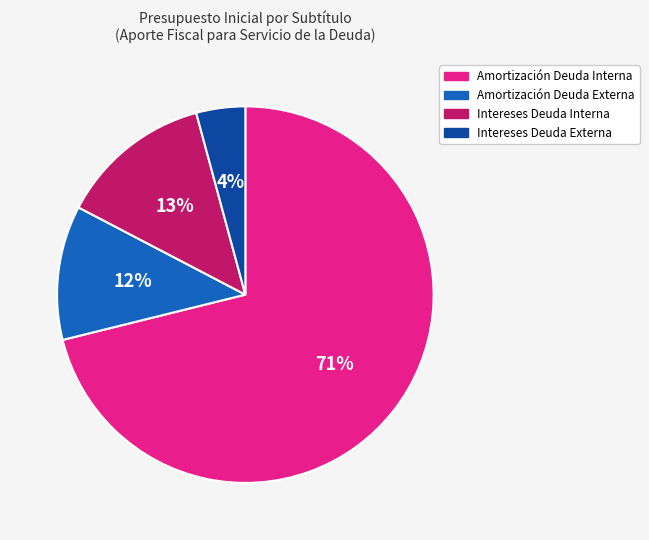

Combined, do Intereses Deuda Externa and Amortización Deuda Interna account for over 50%?

Yes